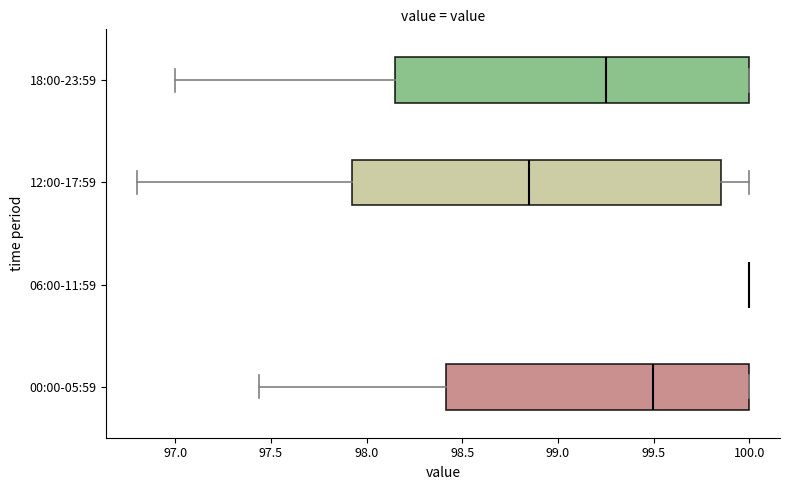

Reading bottom to top, transcribe this box plot: for each box, give where its median line is, the range the box spans, and where its two whiskers end, as read against the x-axis. The values are not printed on the chart, so give them approximately, as read against the axis.

00:00-05:59: median 99.50, box 98.40 to 100.00, whiskers 97.45 to 100.00
06:00-11:59: box collapsed to a line at 100.00, whiskers 100.00 to 100.00
12:00-17:59: median 98.85, box 97.95 to 99.85, whiskers 96.80 to 100.00
18:00-23:59: median 99.25, box 98.15 to 100.00, whiskers 97.00 to 100.00